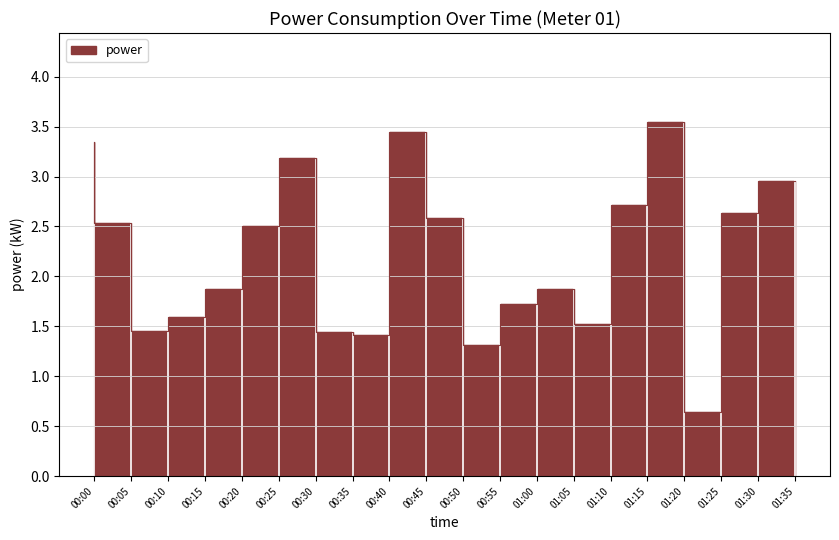

How many series are shown in this chart?

1